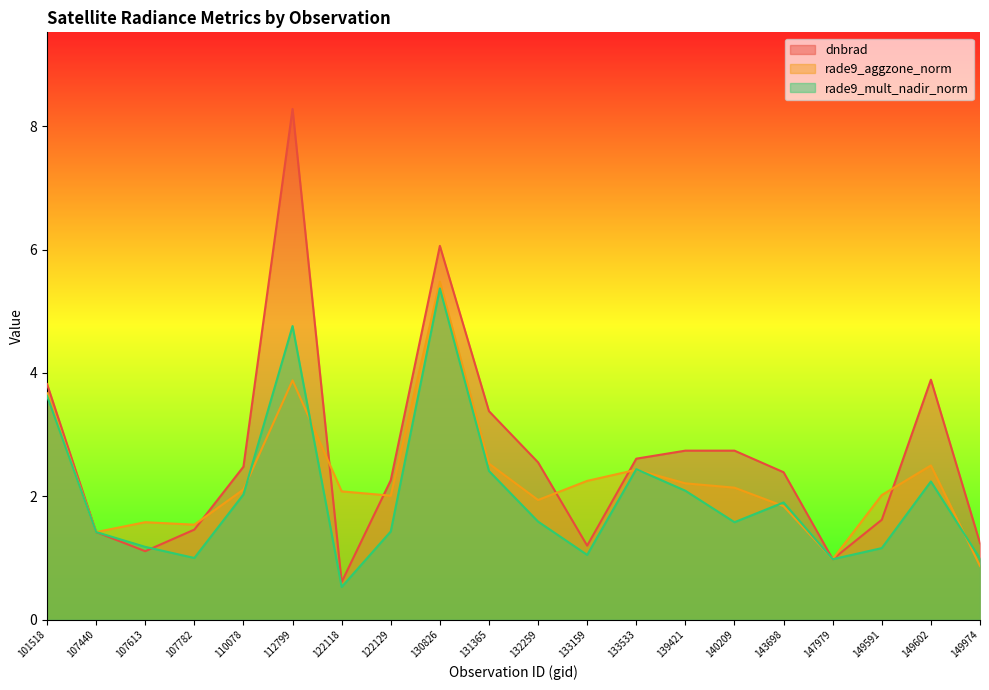

True or false: rade9_mult_nadir_norm and rade9_aggzone_norm cross at least once.

True